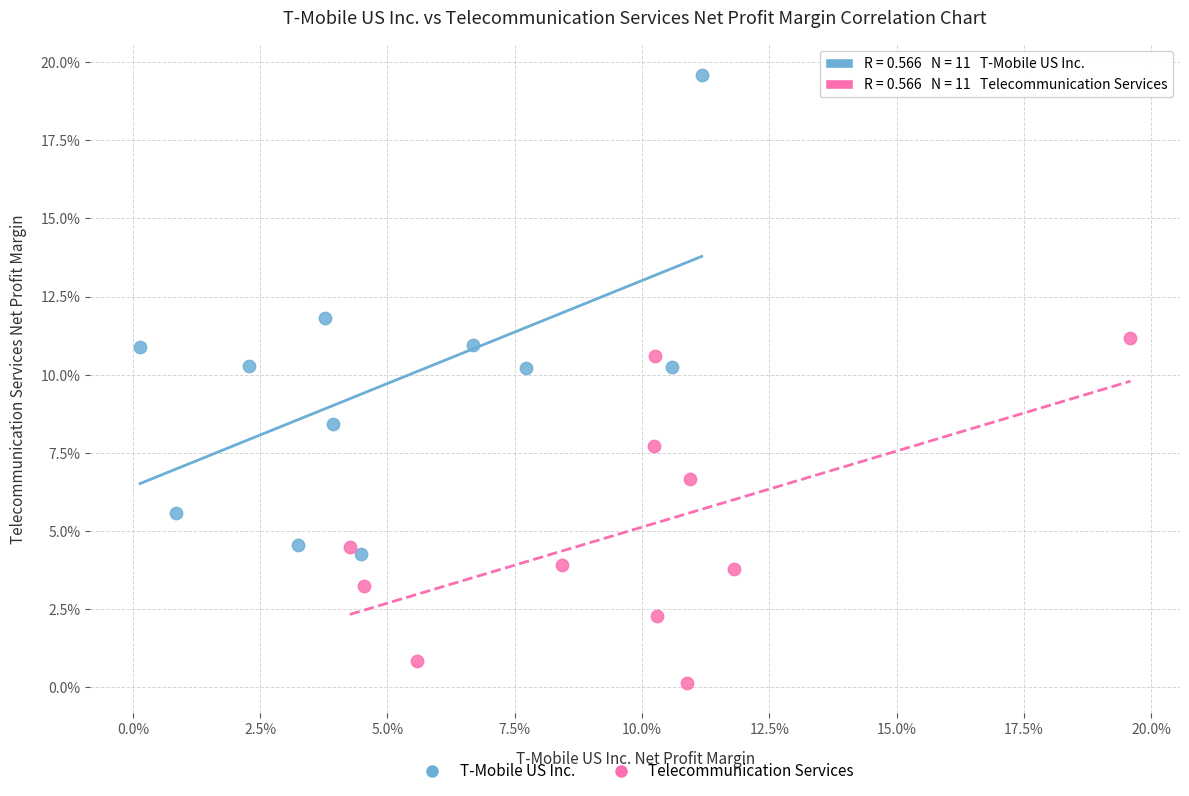

What are all the series names shown in the legend?

T-Mobile US Inc., Telecommunication Services